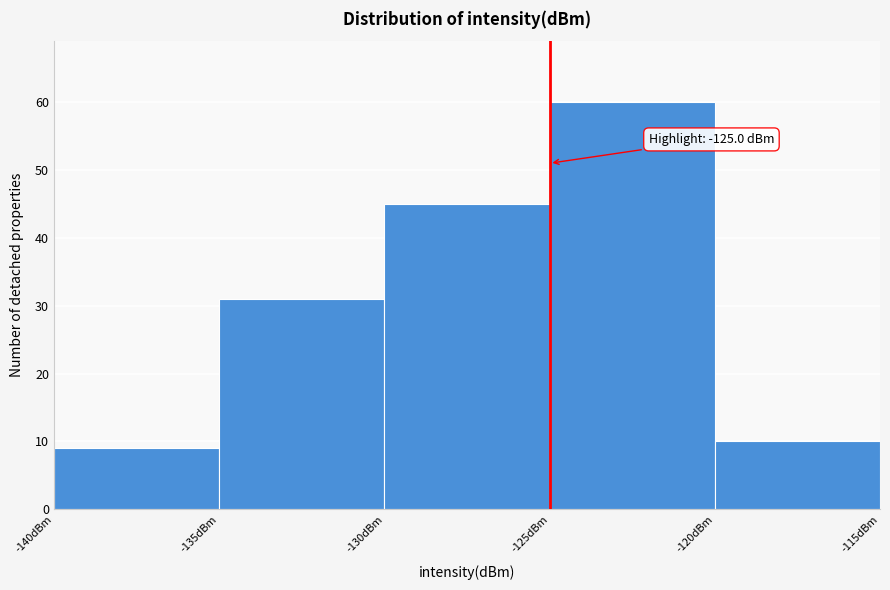

Which range on the x-axis has the tallest bar?

-125 to -120